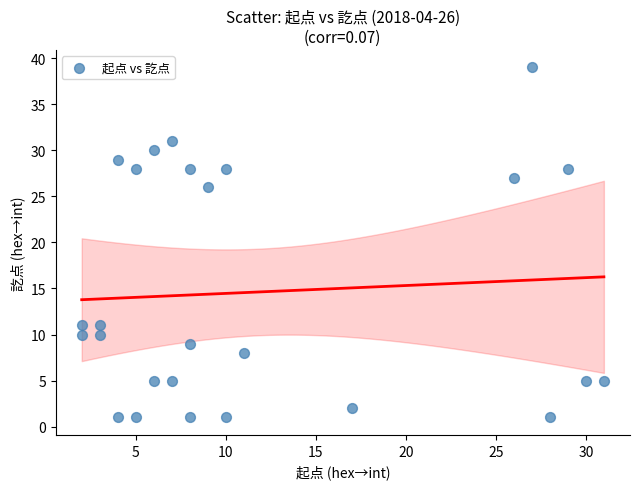

What Y value in the scatter plot is closest to 20?

26